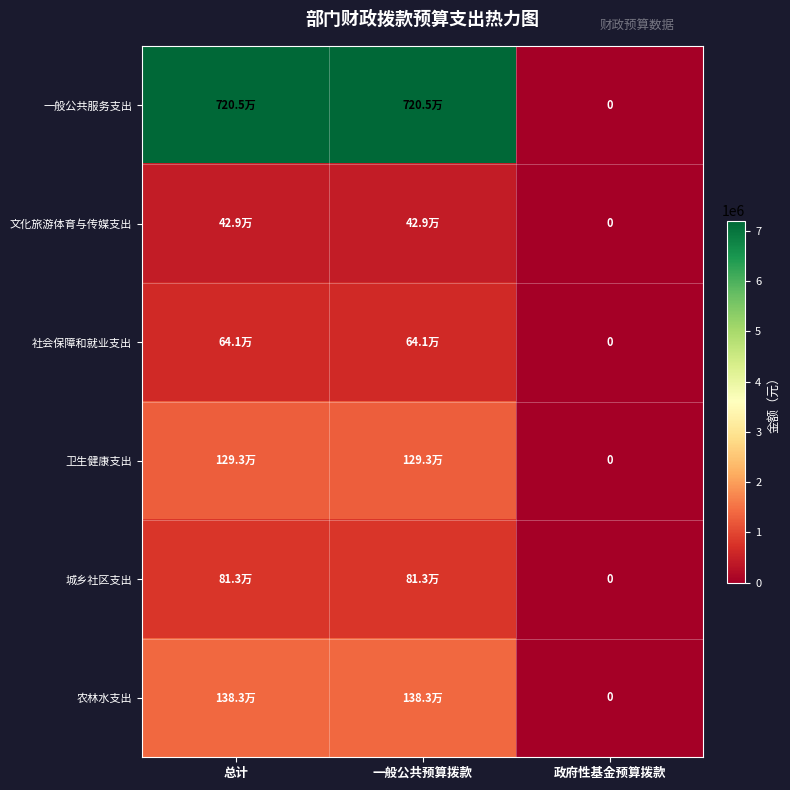

What is the greatest value displayed?

7205025.3